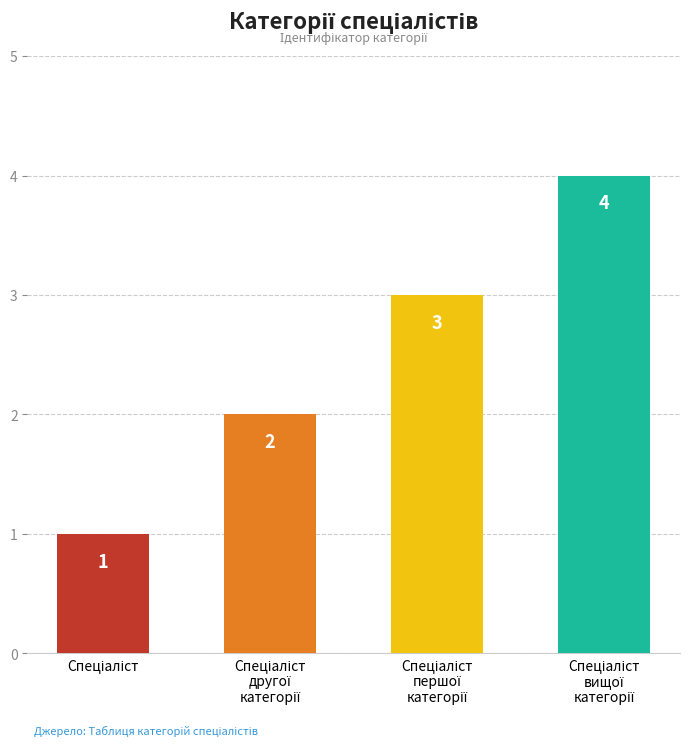

What is the value of the 3rd bar from the left?

3